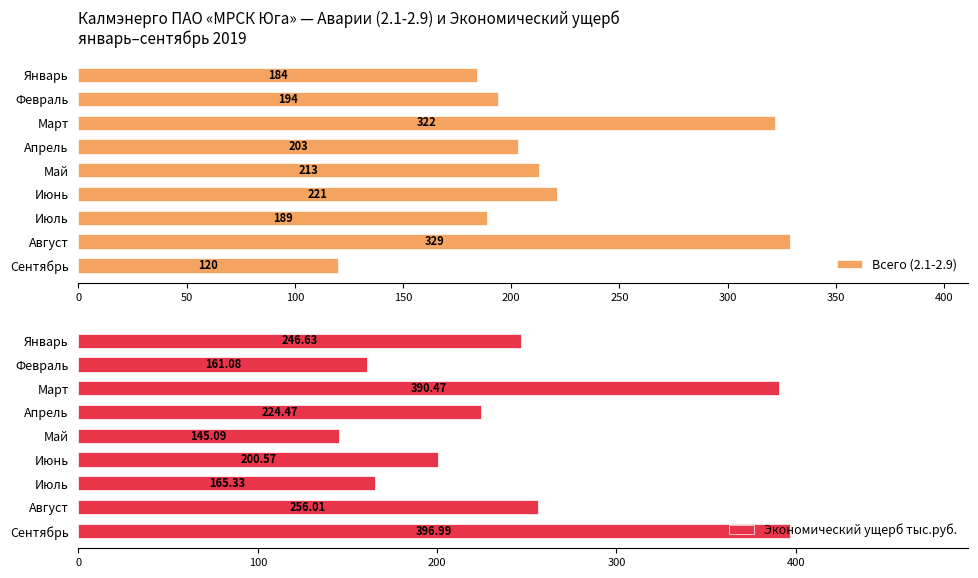

How many bars are there in total?

18